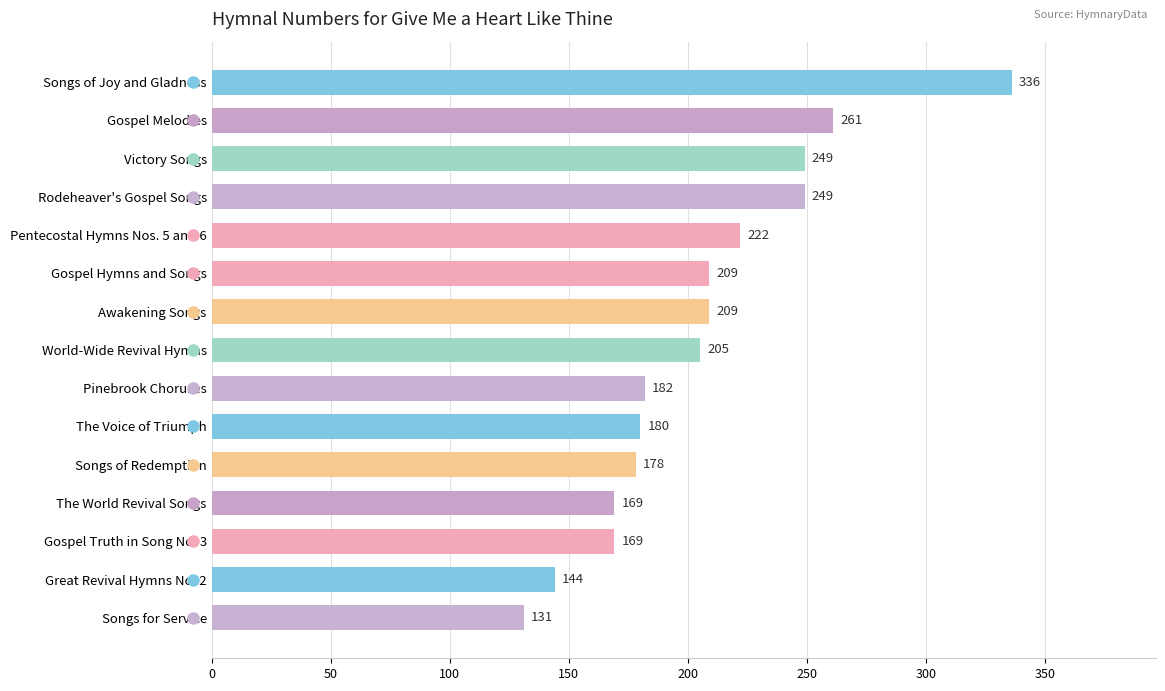

What position from the top is The World Revival Songs?

12